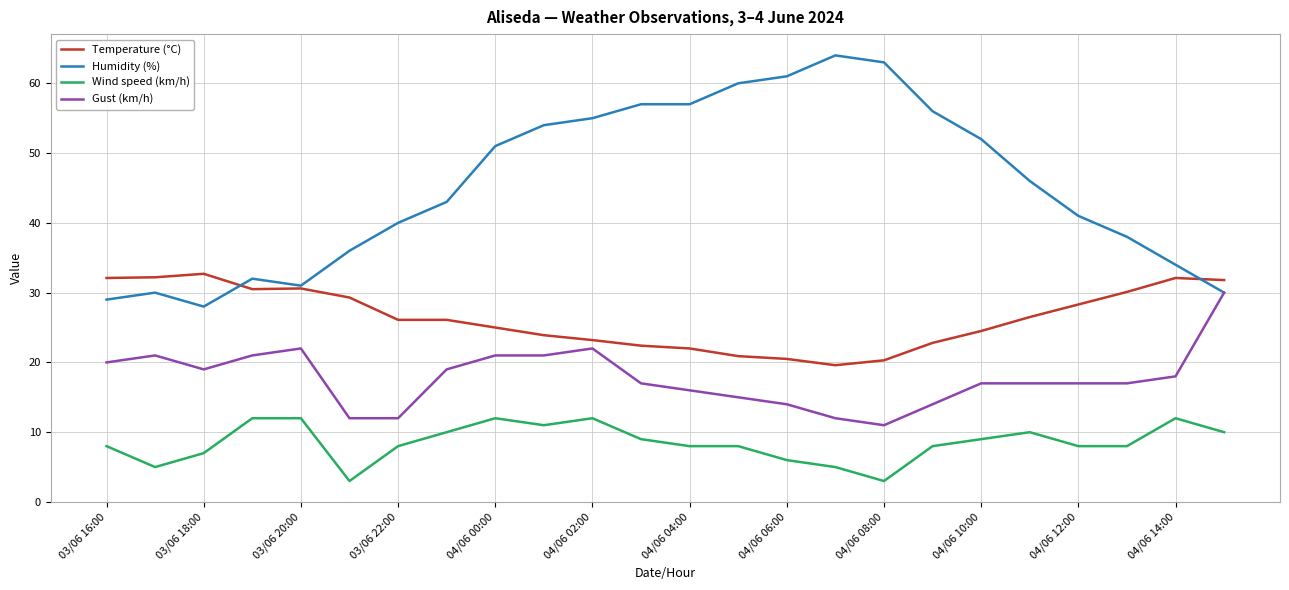

Which series has the largest total across all categories?

Humidity (%)